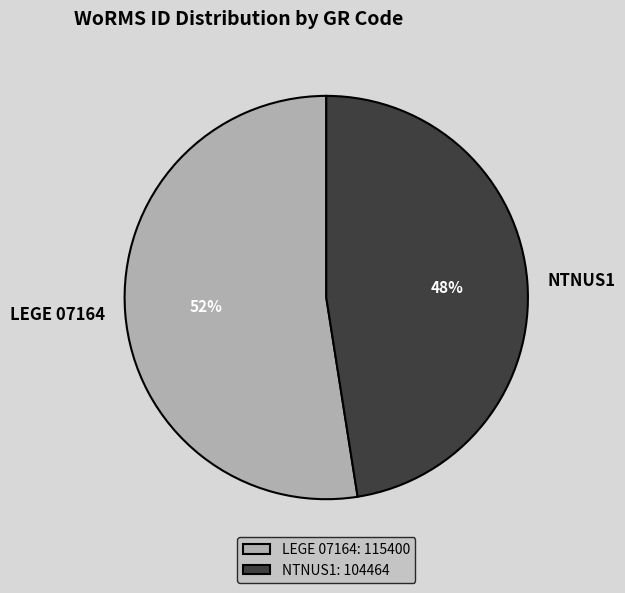

Rank the categories by value from highest to lowest.

LEGE 07164, NTNUS1